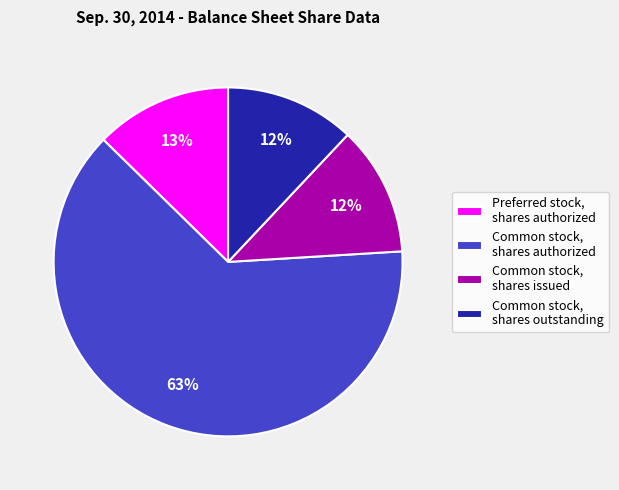

To the nearest percent, what is the difference between the largest and smallest slice percentages?

51%